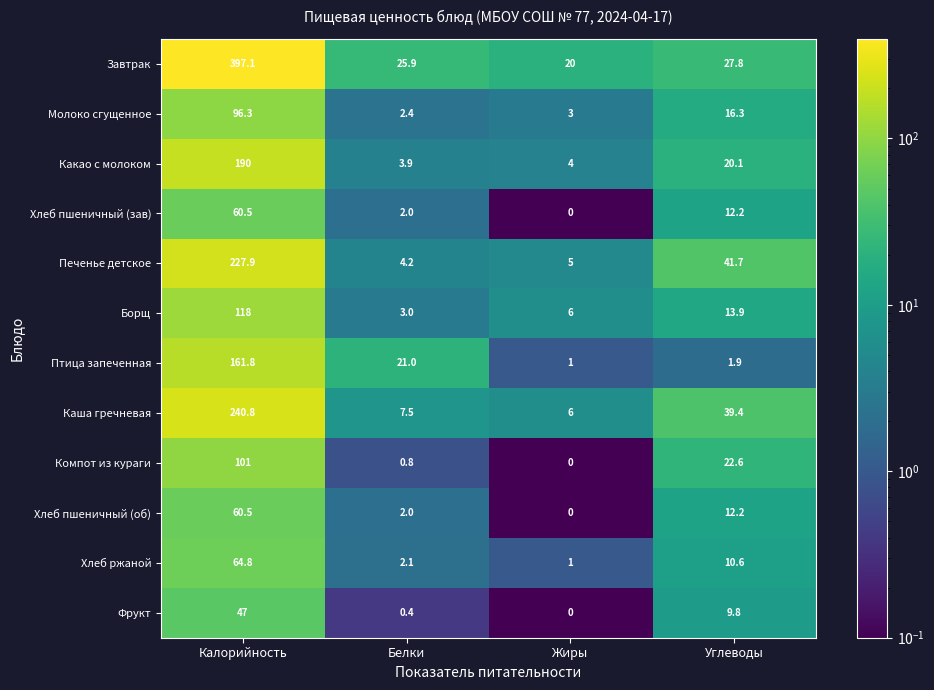

At which label is Завтрак closest to 208?

Углеводы